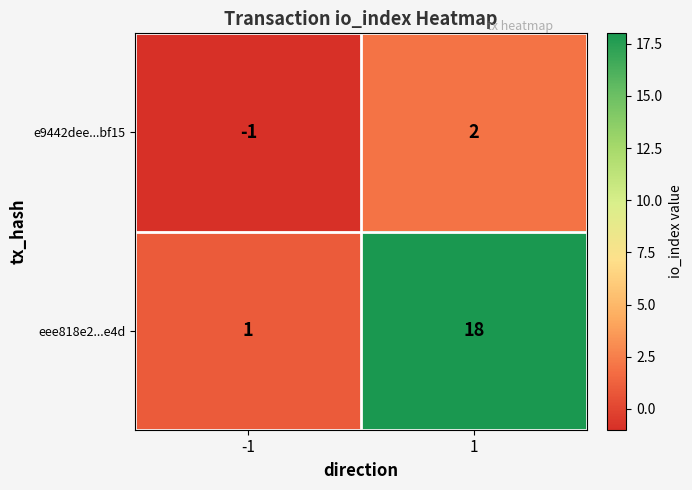

At 1, list the series in order from smallest to largest.

e9442dee...bf15, eee818e2...e4d